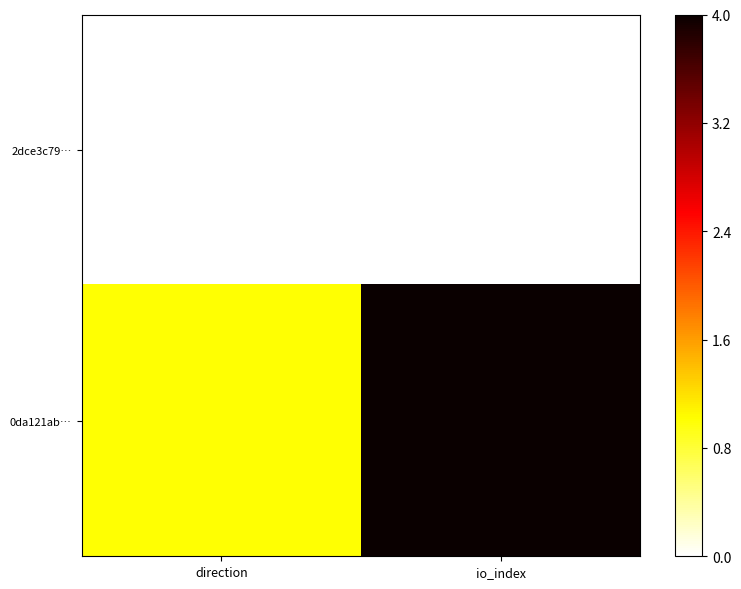

At how many categories does at least one series exceed 1?

1